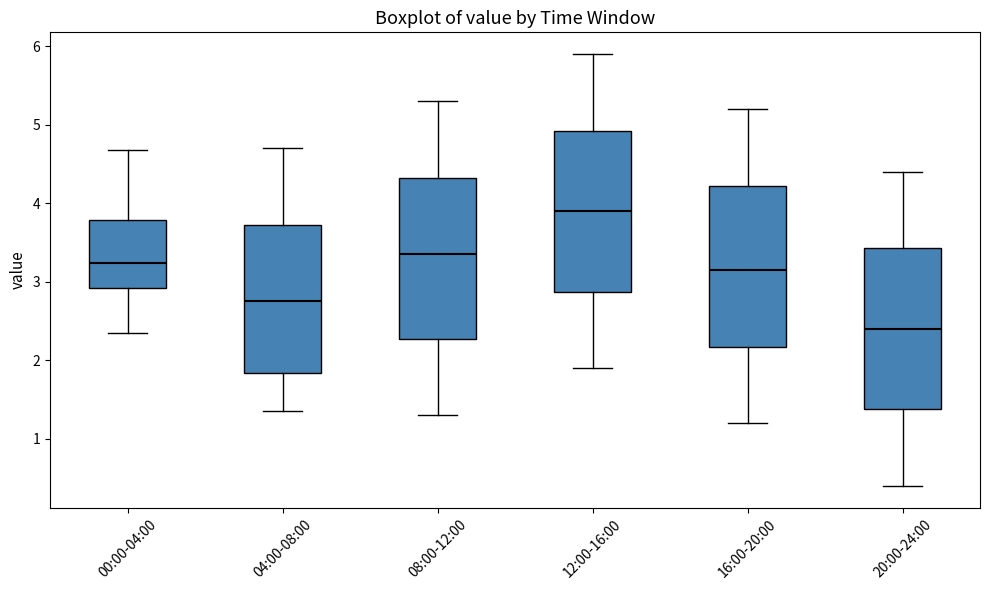

Reading left to right, read every box against the y-axis: the position of its median line, the range the box covers, and the ends of its whiskers. The values are not printed on the chart, so give them approximately, as read against the axis.

00:00-04:00: median 3.2, box 2.9 to 3.8, whiskers 2.4 to 4.7
04:00-08:00: median 2.8, box 1.8 to 3.7, whiskers 1.4 to 4.7
08:00-12:00: median 3.4, box 2.3 to 4.3, whiskers 1.3 to 5.3
12:00-16:00: median 3.9, box 2.9 to 4.9, whiskers 1.9 to 5.9
16:00-20:00: median 3.2, box 2.2 to 4.2, whiskers 1.2 to 5.2
20:00-24:00: median 2.4, box 1.4 to 3.4, whiskers 0.4 to 4.4